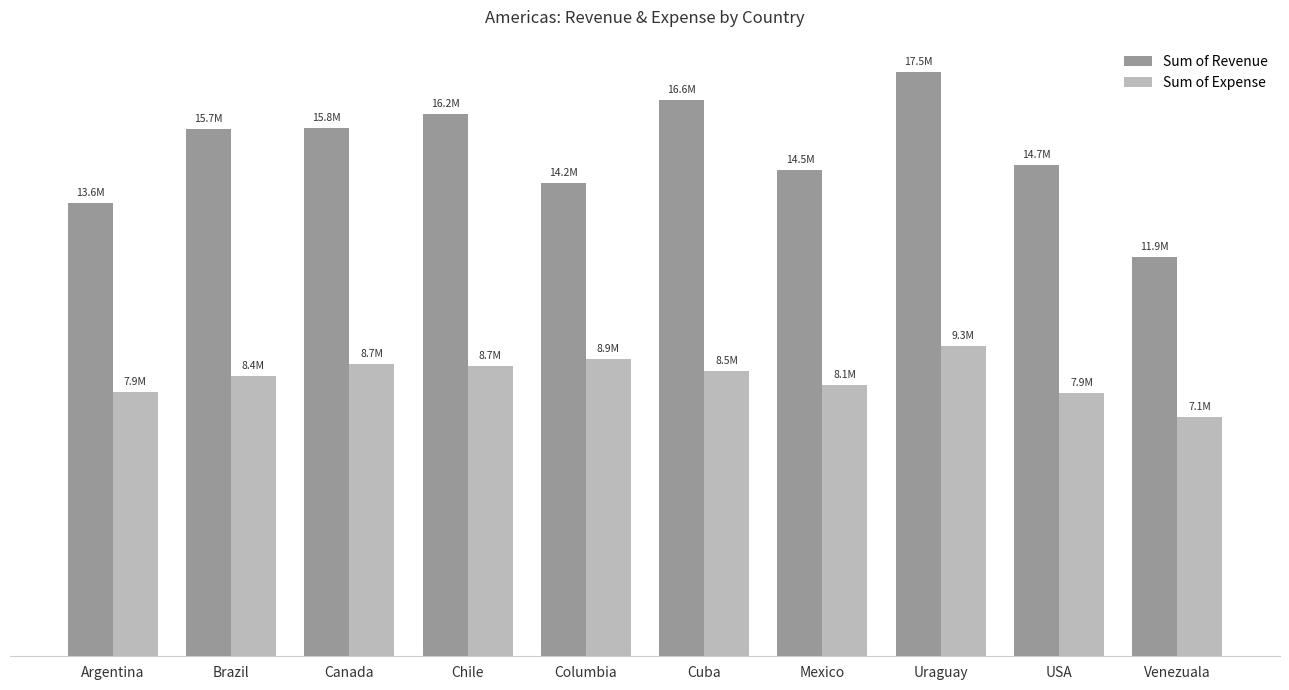

What position from the right is Argentina?

10